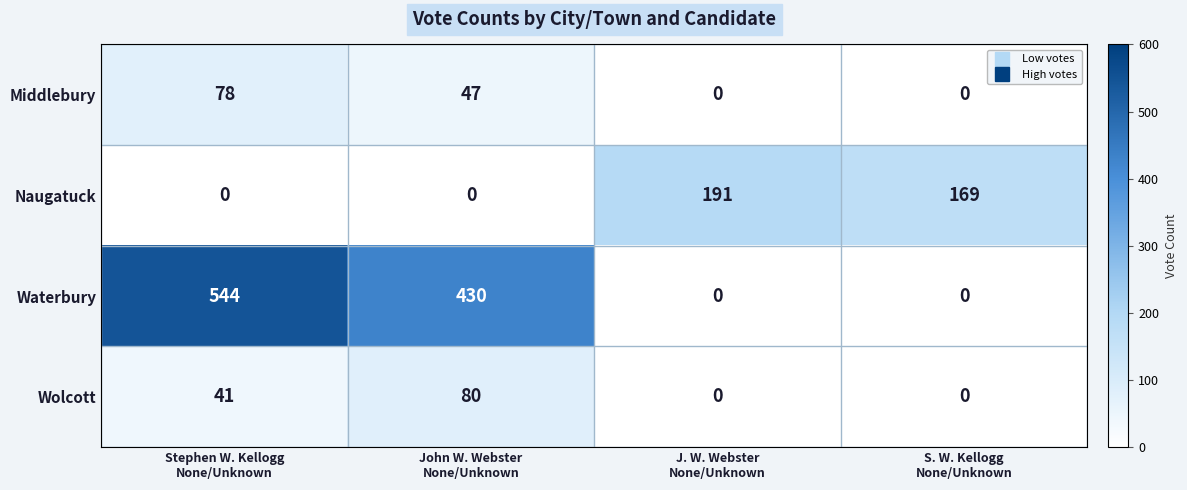

Count the number of data series in this chart.

4